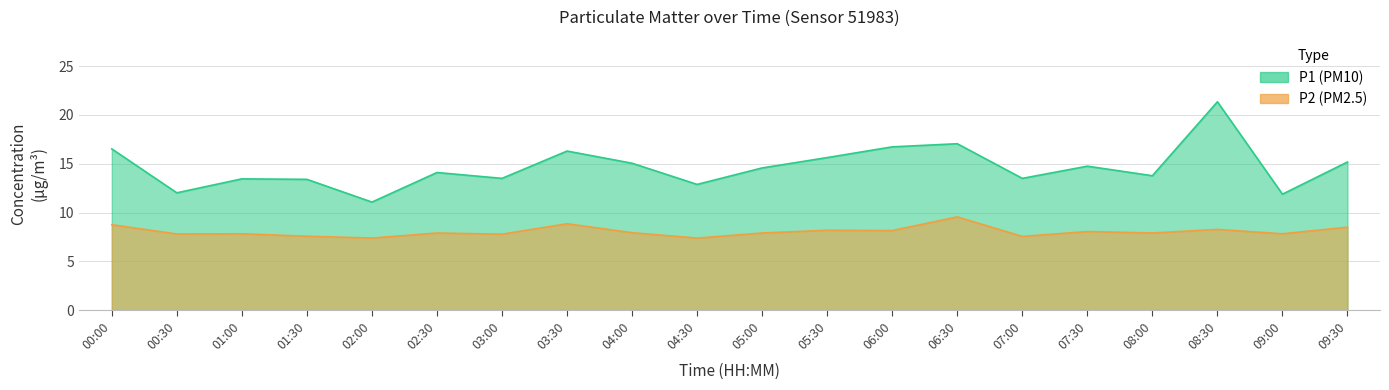

What is the spread (max minus min) of values at 03:30?

7.5